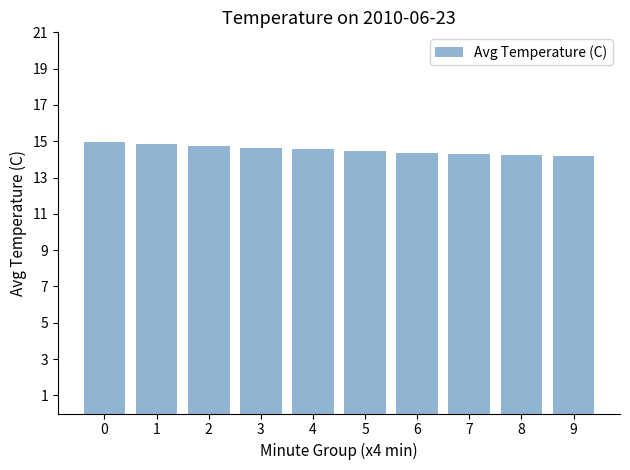

The value at 1 is 14.8. True or false?

True